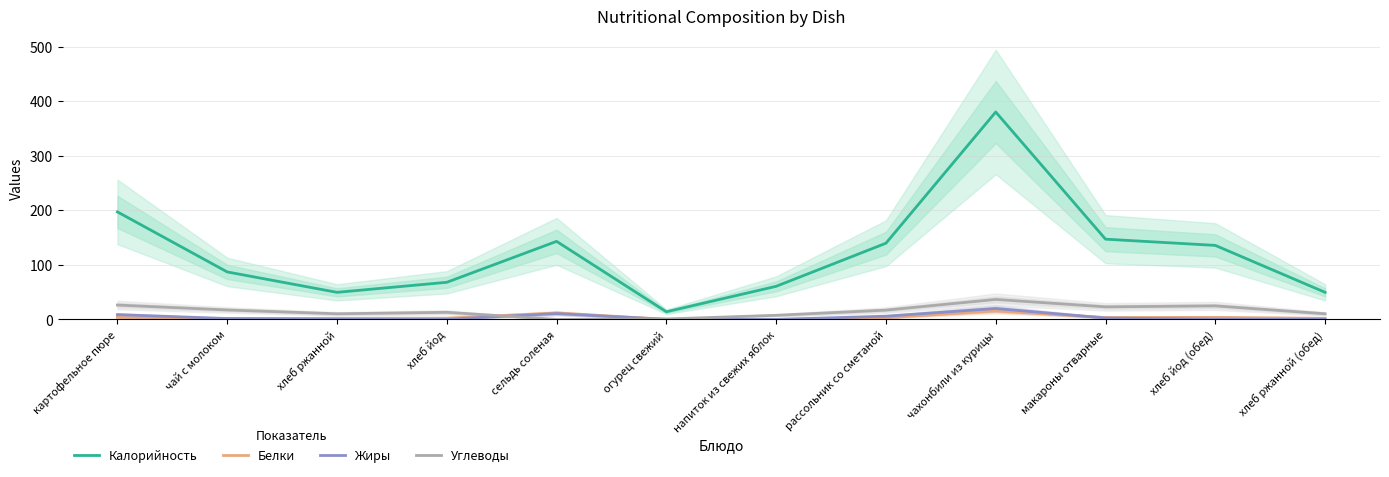

Which series has the largest total across all categories?

Калорийность